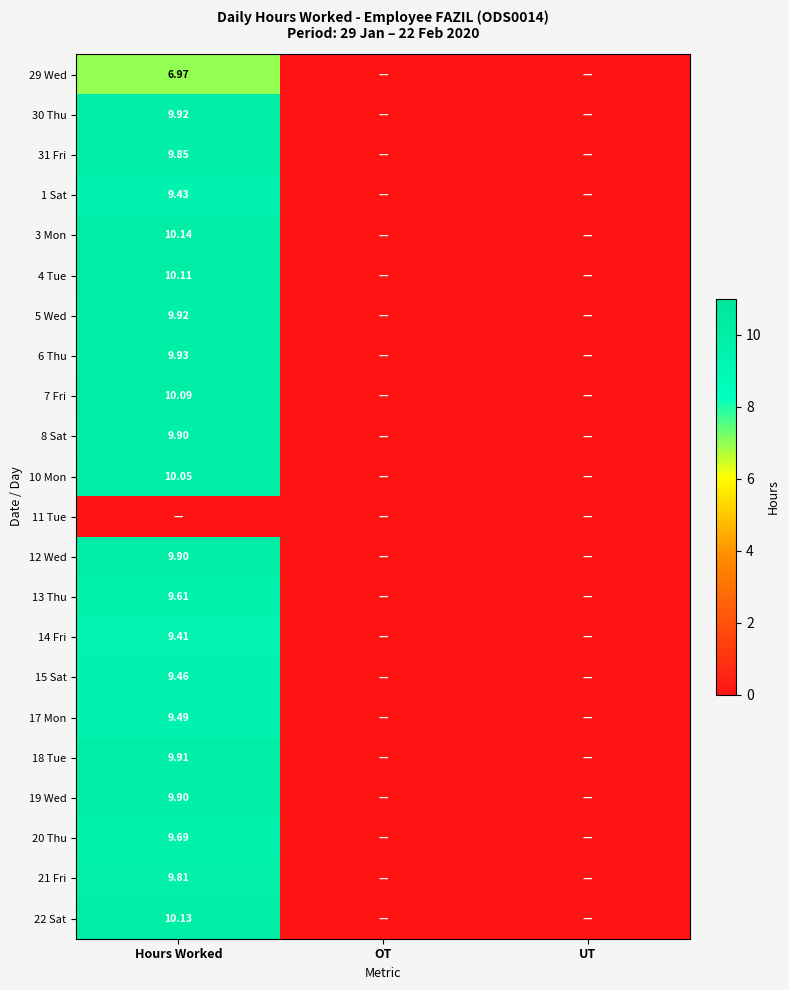

What is the sum of all 4 Tue values?

10.1